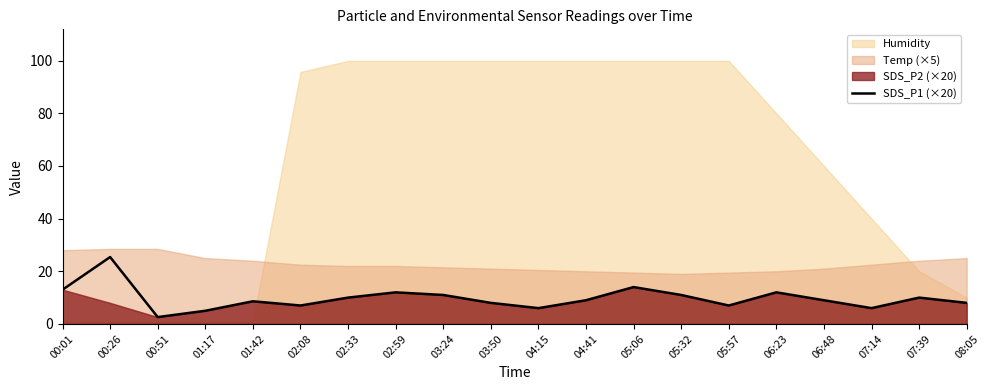

Reading right to left, list all the values displayed in this chart.

08:05=8.0	07:39=10.0	07:14=6.0	06:48=9.0	06:23=12.0	05:57=7.0	05:32=11.0	05:06=14.0	04:41=9.0	04:15=6.0	03:50=8.0	03:24=11.0	02:59=12.0	02:33=10.0	02:08=7.0	01:42=8.6	01:17=5.0	00:51=2.6	00:26=25.4	00:01=13.0